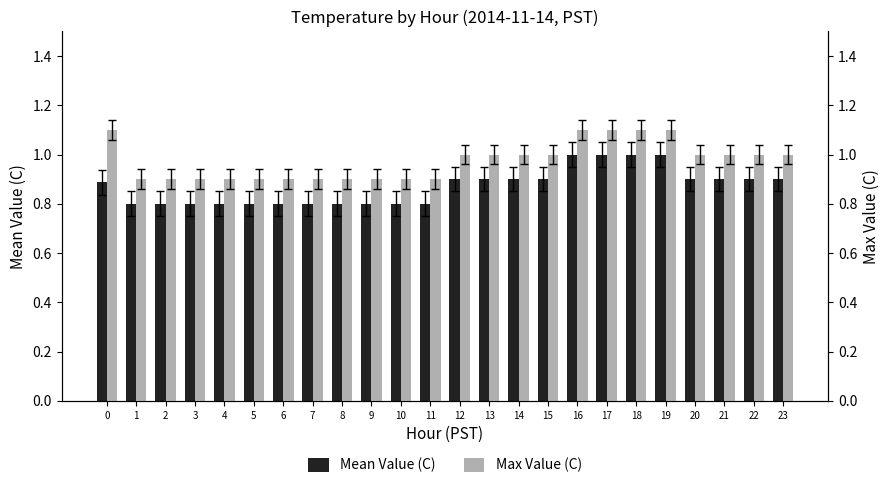

Reading right to left, transcribe all the data shown in this chart.

Mean Value (C): 23=0.9	22=0.9	21=0.9	20=0.9	19=1.0	18=1.0	17=1.0	16=1.0	15=0.9	14=0.9	13=0.9	12=0.9	11=0.8	10=0.8	9=0.8	8=0.8	7=0.8	6=0.8	5=0.8	4=0.8	3=0.8	2=0.8	1=0.8	0=0.9
Max Value (C): 23=1.0	22=1.0	21=1.0	20=1.0	19=1.1	18=1.1	17=1.1	16=1.1	15=1.0	14=1.0	13=1.0	12=1.0	11=0.9	10=0.9	9=0.9	8=0.9	7=0.9	6=0.9	5=0.9	4=0.9	3=0.9	2=0.9	1=0.9	0=1.1